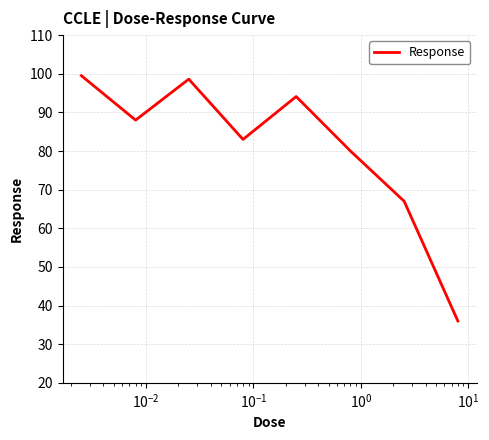

What is the greatest value displayed?

99.5